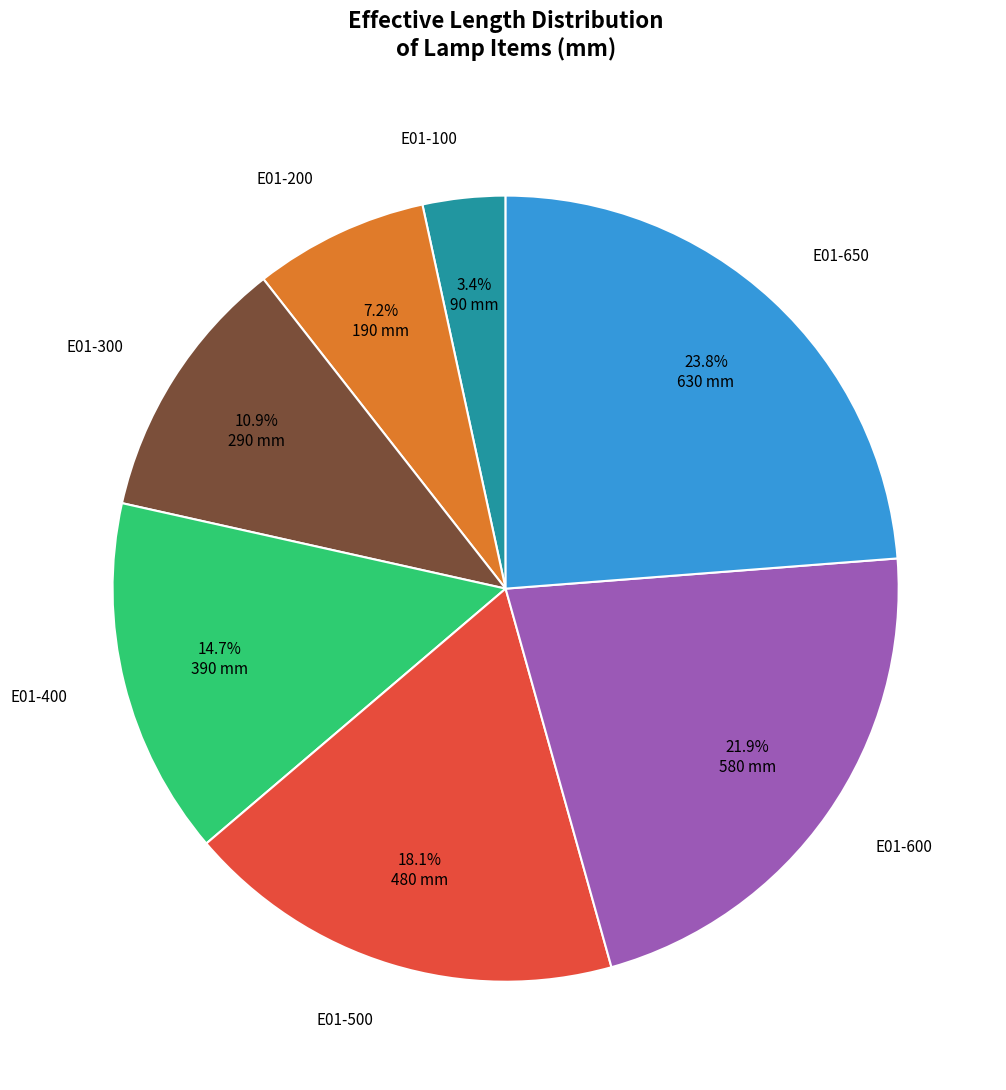

Is there any slice that represents more than half of the pie?

No